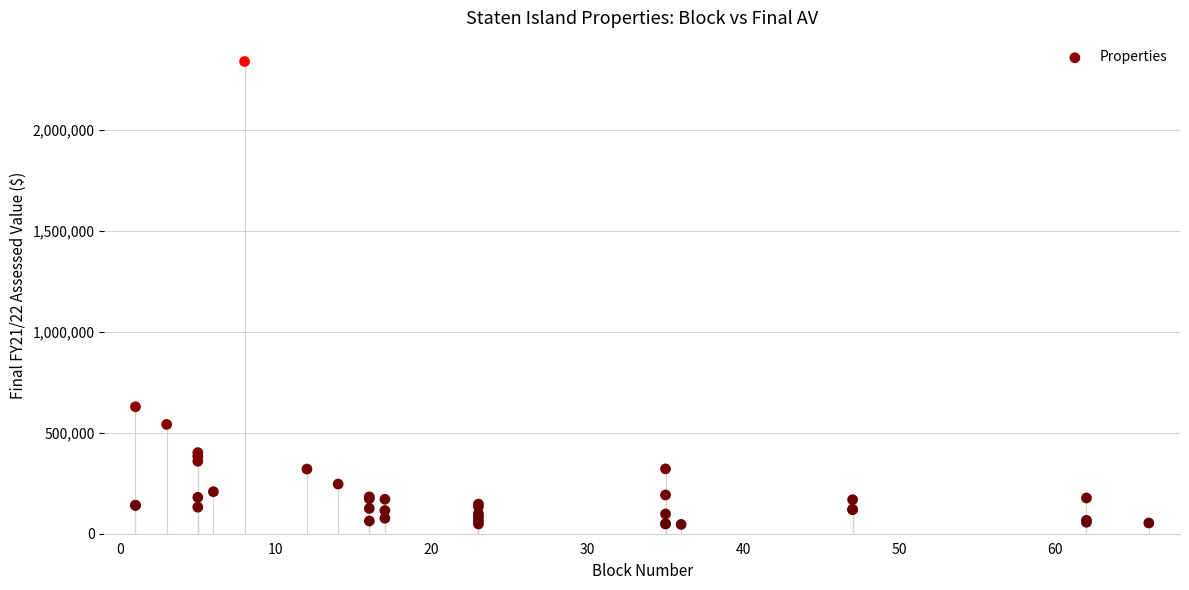

What Y value in the scatter plot is closest to 1191375?

628200